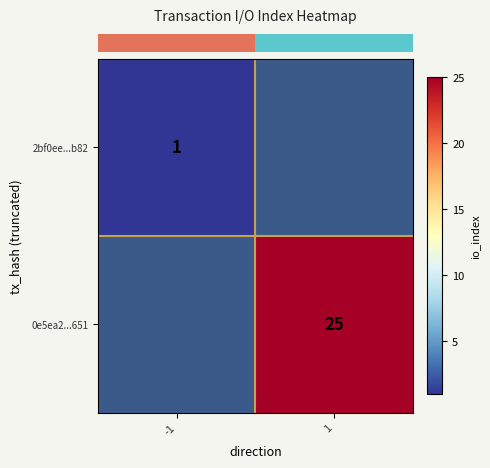

What is the maximum value shown in the chart?

25.0